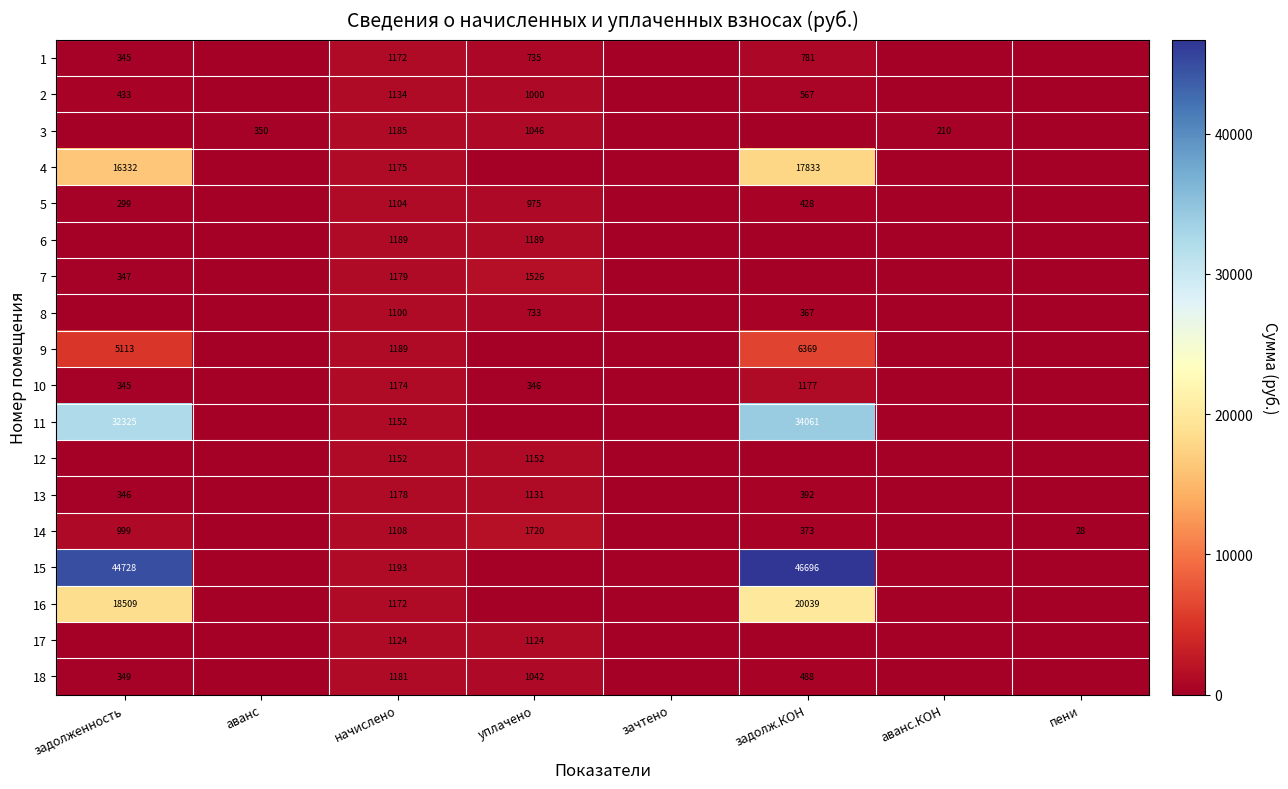

Is it true that 3 equals 1185 at начислено?

True